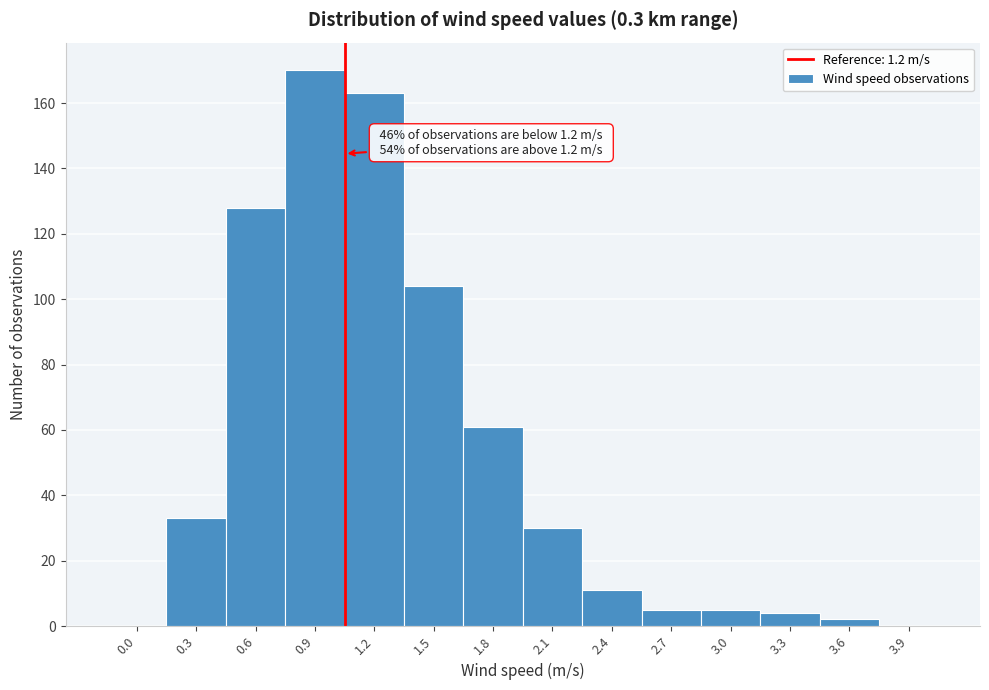

Reading right to left, transcribe all the data shown in this chart.

3.9=0	3.6=2	3.3=4	3.0=5	2.7=5	2.4=11	2.1=30	1.8=61	1.5=104	1.2=163	0.9=170	0.6=128	0.3=33	0.0=0